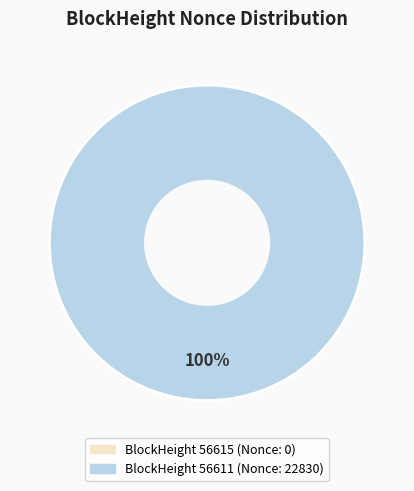

Is there a majority slice in this chart?

Yes